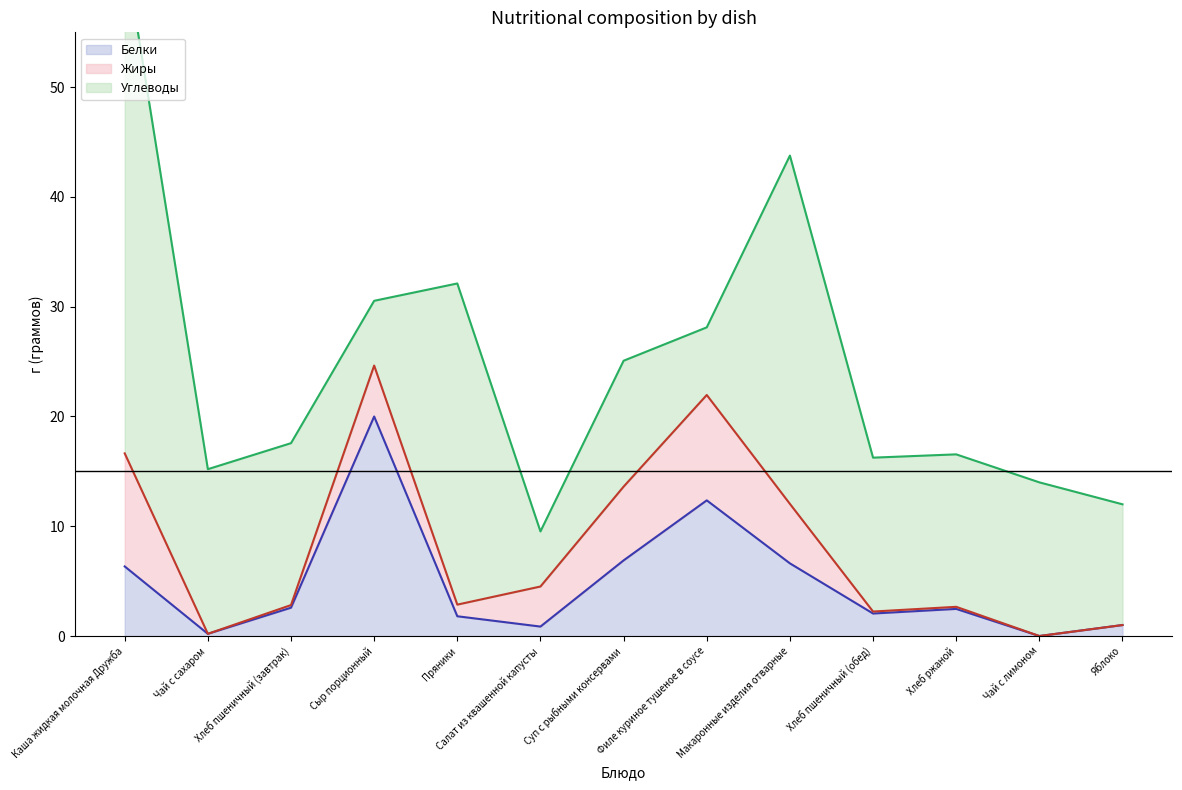

How many data points in Жиры (line) are above 2?

10